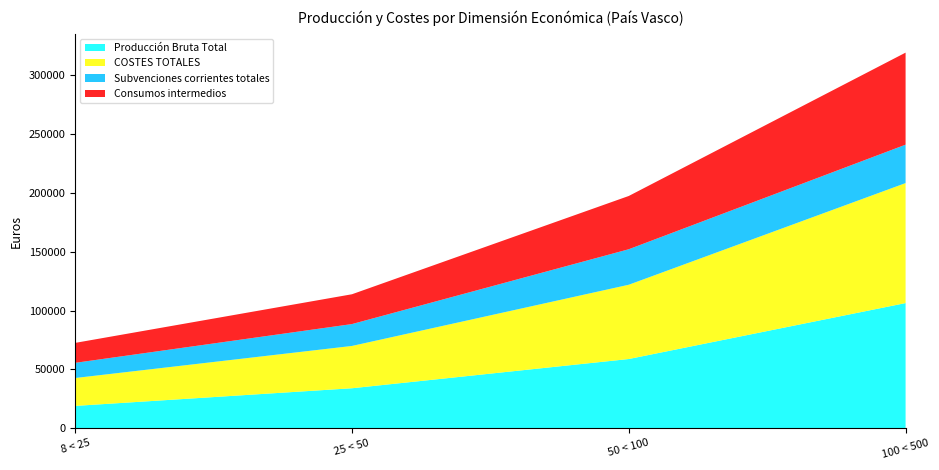

Reading right to left, list all the values displayed in this chart.

Producción Bruta Total: 106317	58802	33963	18965
COSTES TOTALES: 101941	63085	35939	23693
Subvenciones corrientes totales: 32633	30165	18583	12891
Consumos intermedios: 78182	45244	25324	16949